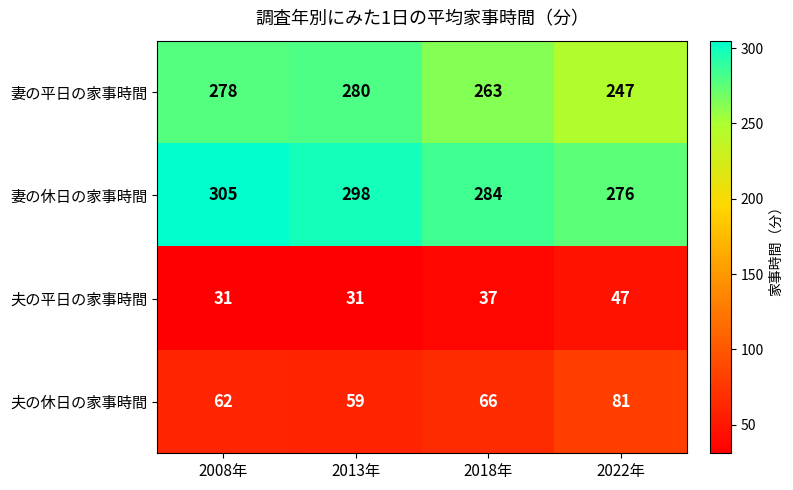

What is the approximate value of 妻の休日の家事時間 at 2022年, to the nearest 10?

280